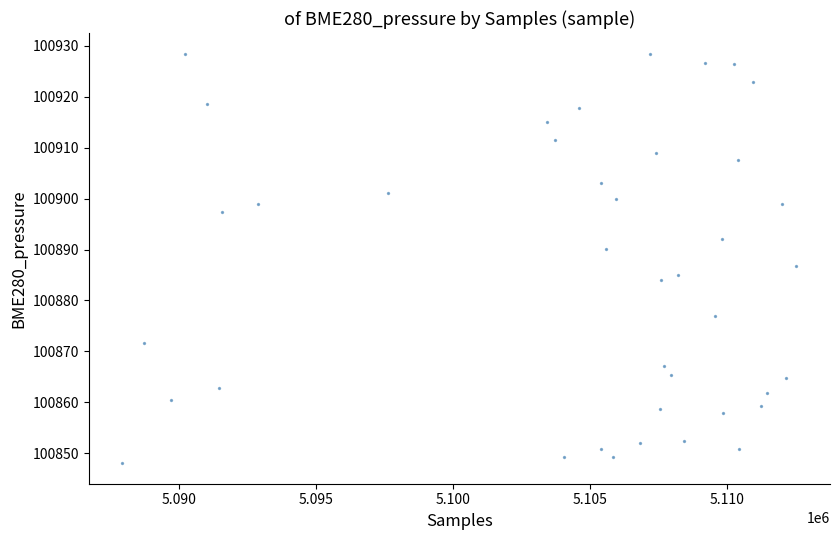

What is the range of Y values (max minus min)?

80.4